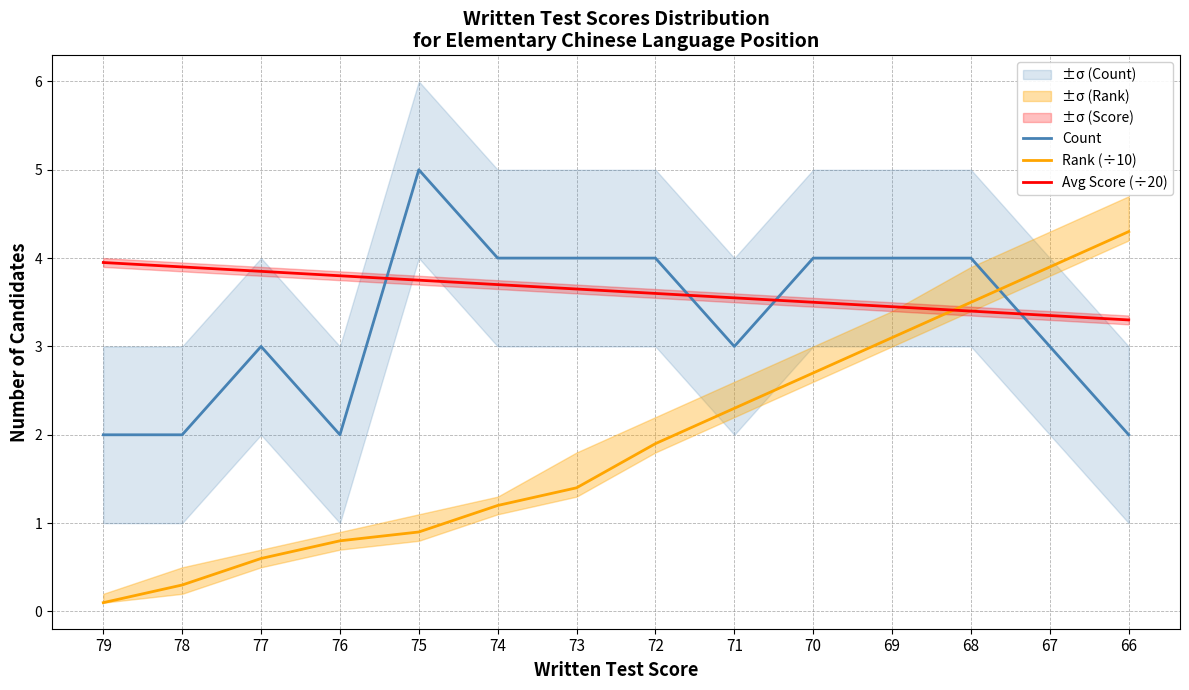

What is the difference between the maximum and minimum values in the Avg Score (÷20) series?

0.6